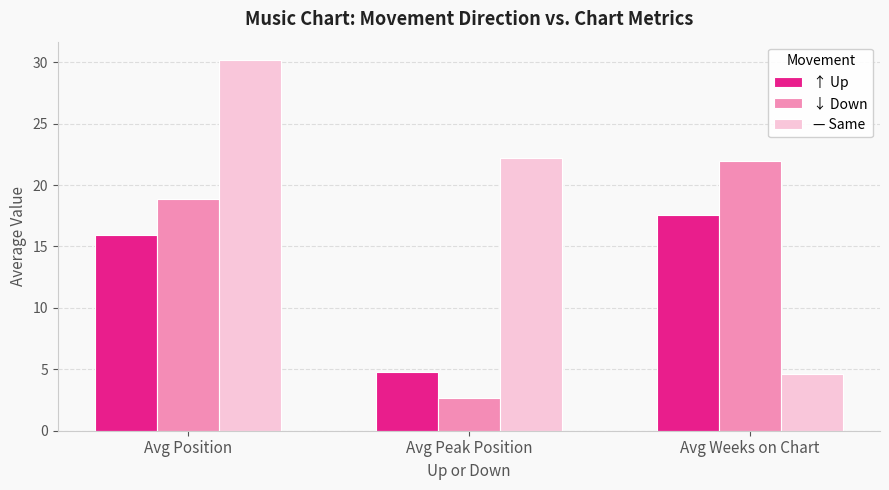

Is the value of — Same at Avg Peak Position greater than the value of ↑ Up at Avg Peak Position?

Yes